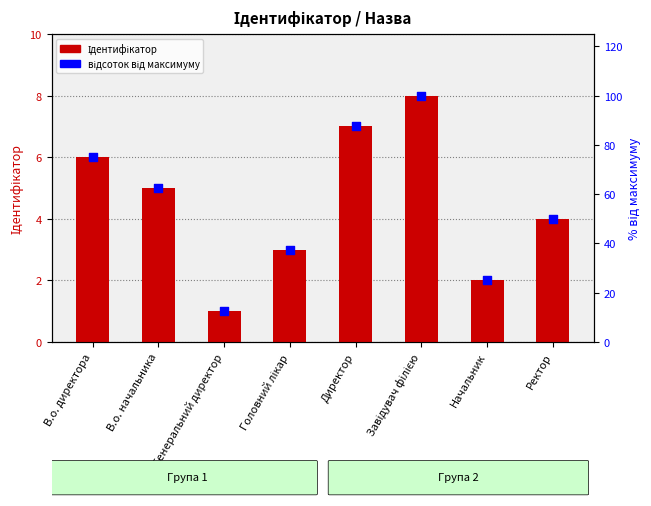

At how many categories does at least one series exceed 98?

1